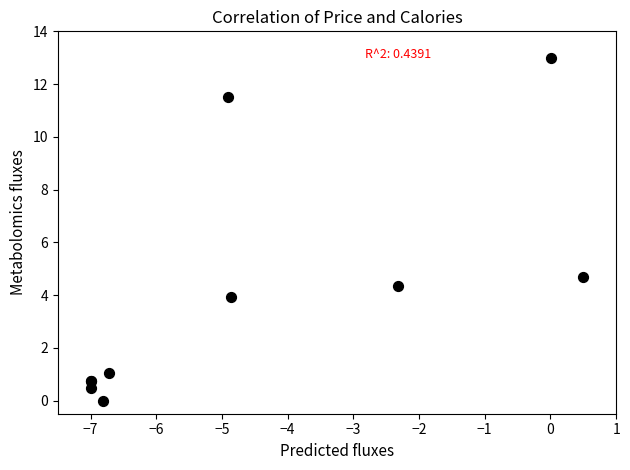

What Y value in the scatter plot is closest to 6?

4.7